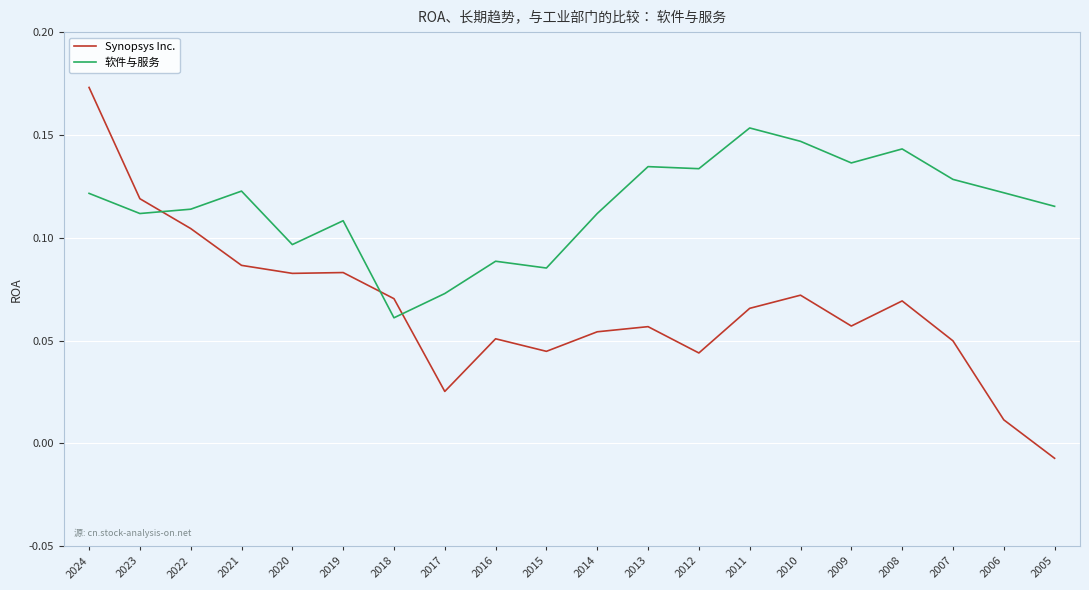

In 软件与服务, how many points are higher than both neighbors (excluding endpoints)?

6